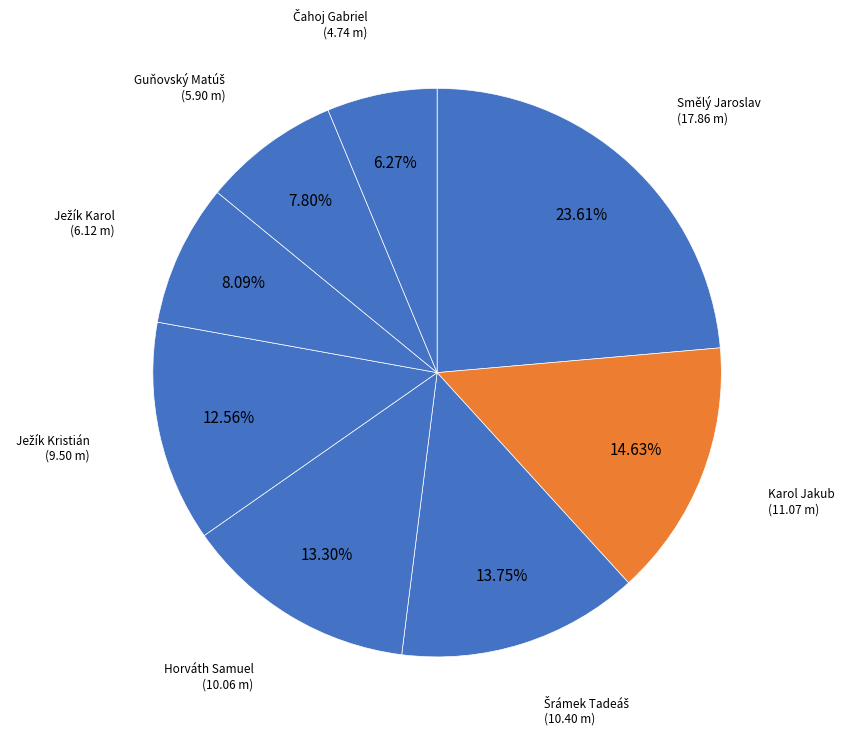

The Horváth Samuel slice represents 28% of the pie. True or false?

False